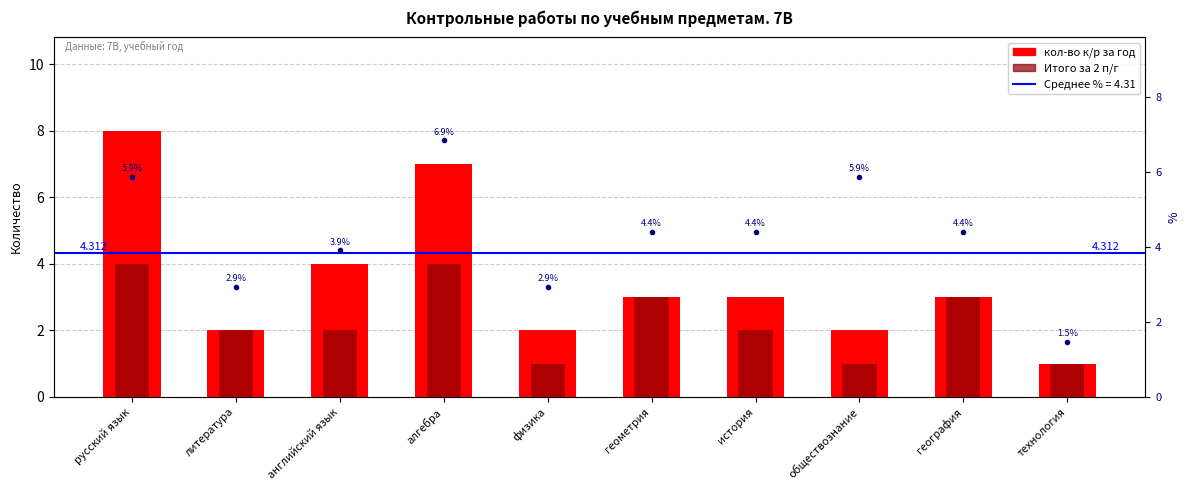

List the labels in order of кол-во к/р за год value, largest first.

русский язык, алгебра, английский язык, геометрия, история, география, литература, физика, обществознание, технология